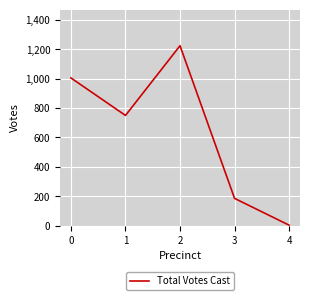

What is the average value?

634